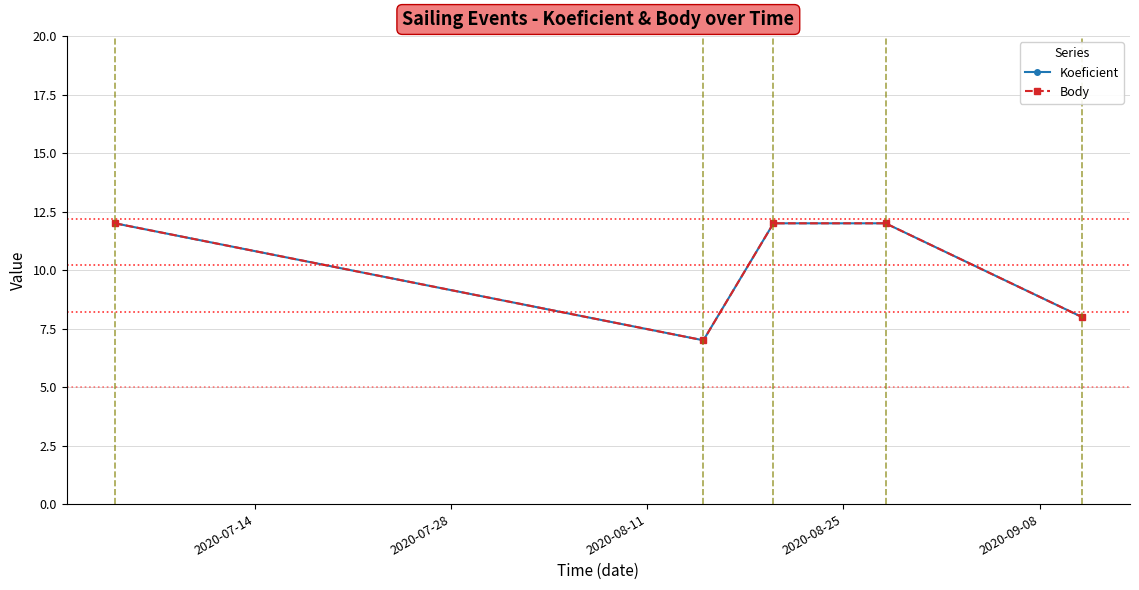

What is the sum of all Koeficient values?

51